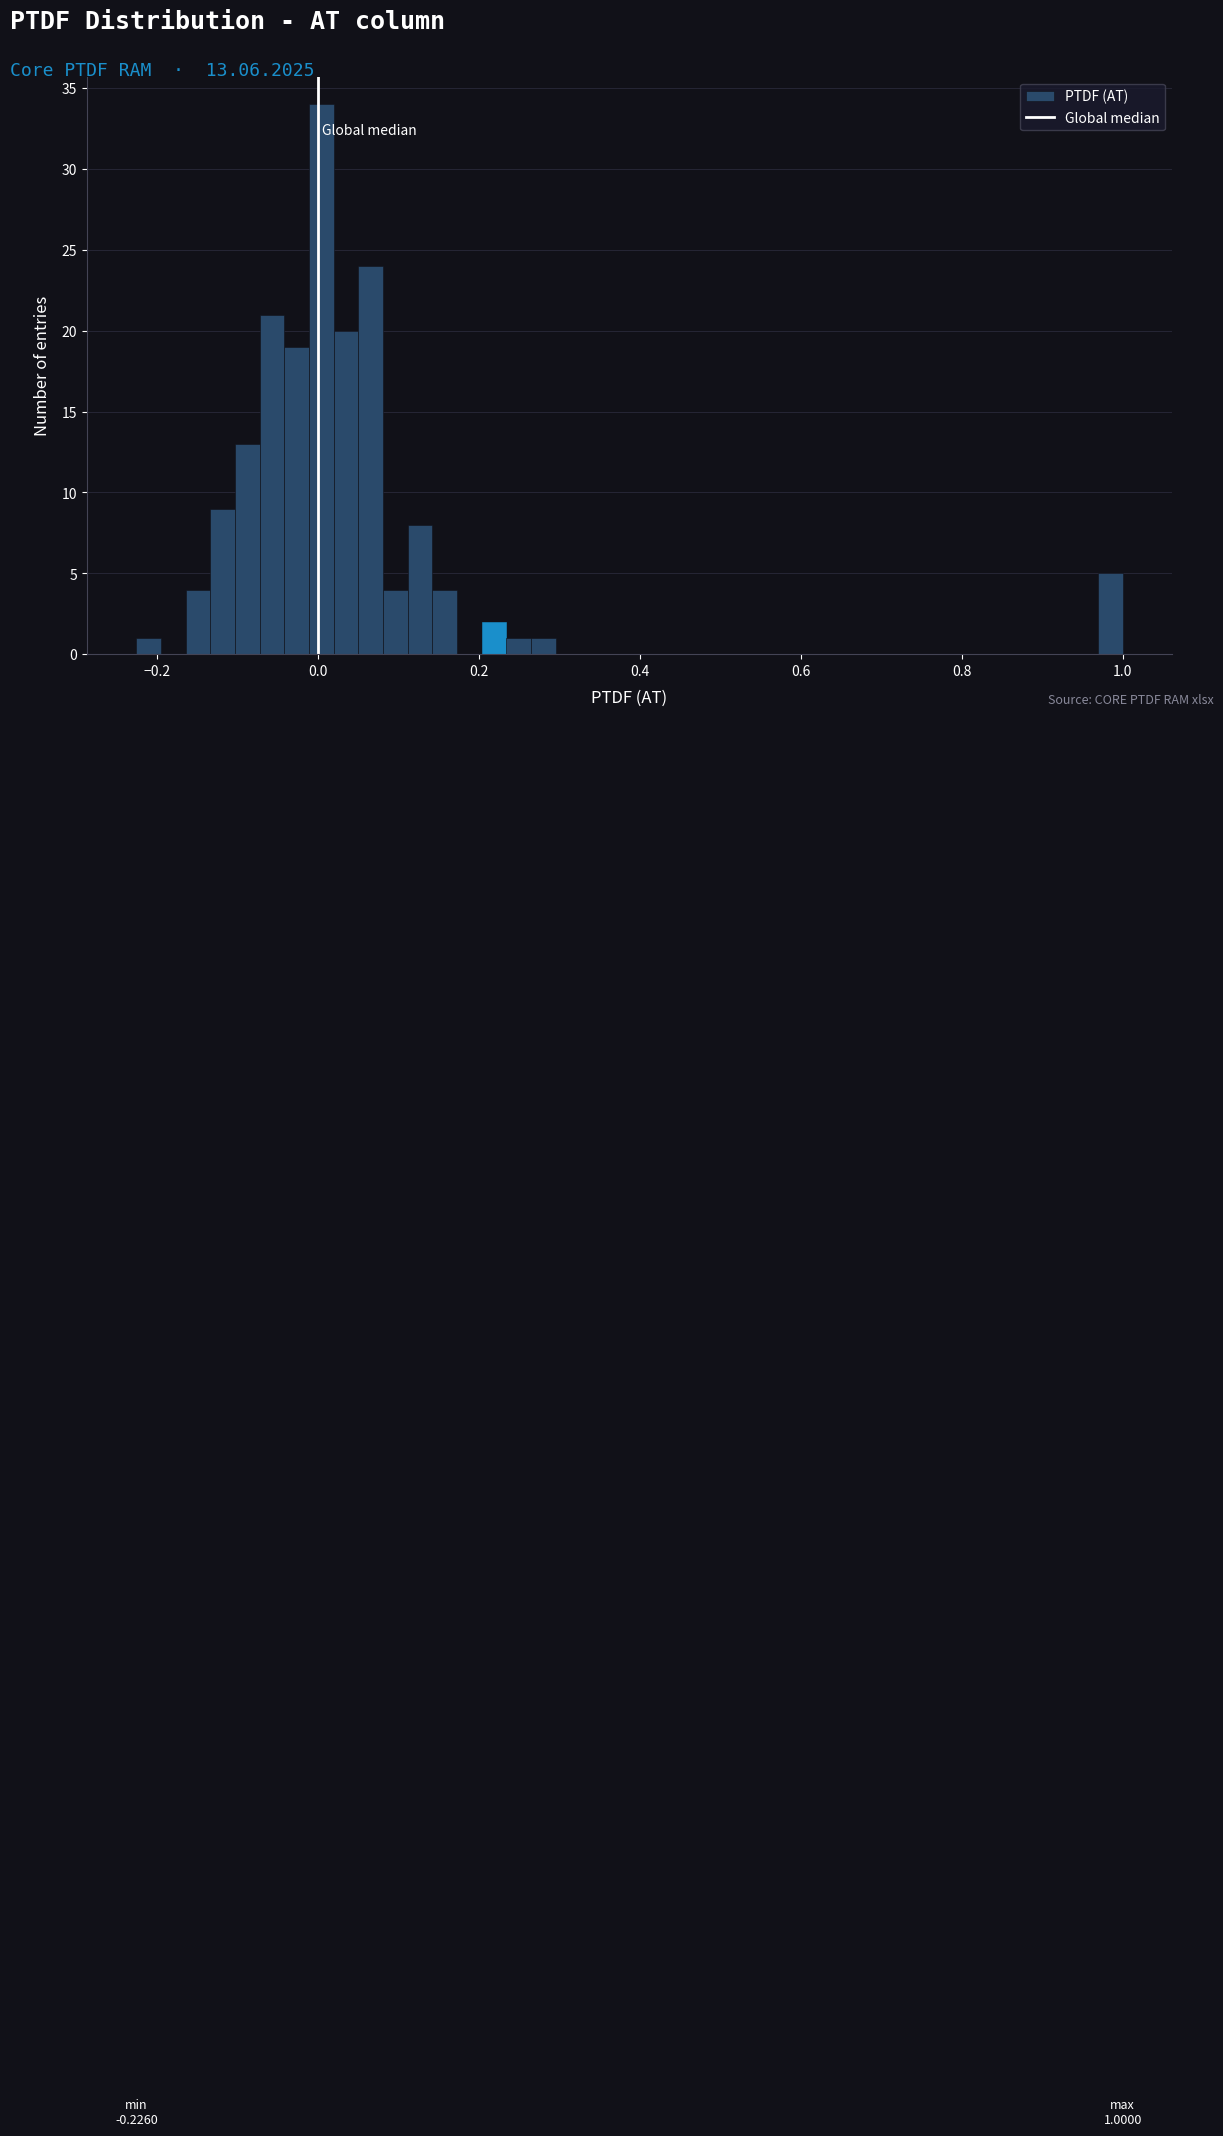

Read against the x-axis, roughly where is the centre of the tallest bar?

0.00